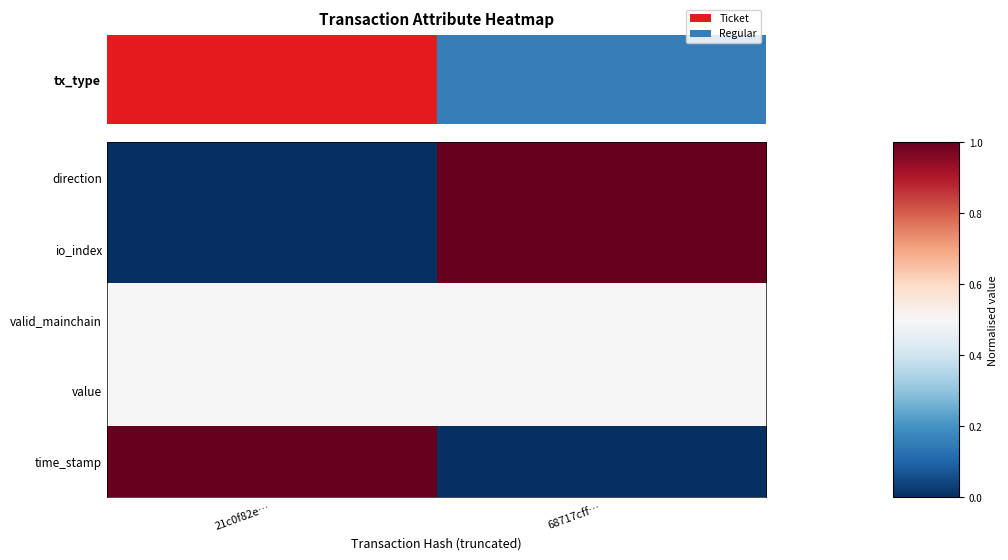

Reading left to right, what are all the values shown in this chart?

direction: 21c0f82e…=0.0	68717cff…=1.0
io_index: 21c0f82e…=0.0	68717cff…=1.0
valid_mainchain: 21c0f82e…=0.5	68717cff…=0.5
value: 21c0f82e…=0.5	68717cff…=0.5
time_stamp: 21c0f82e…=1.0	68717cff…=0.0